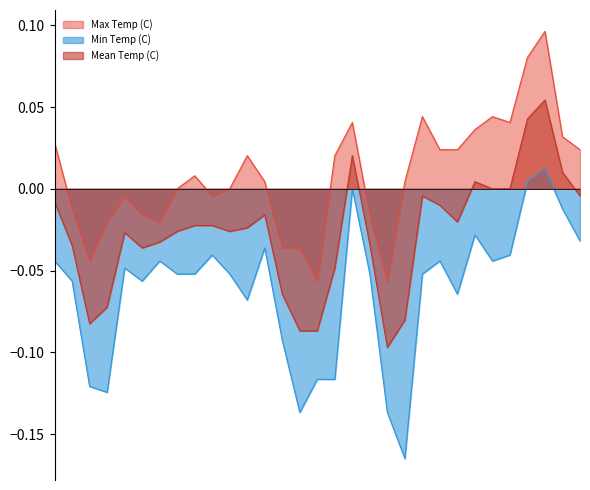

True or false: Min Temp (C) has a value of 0.0 at 1959-03-28.

True